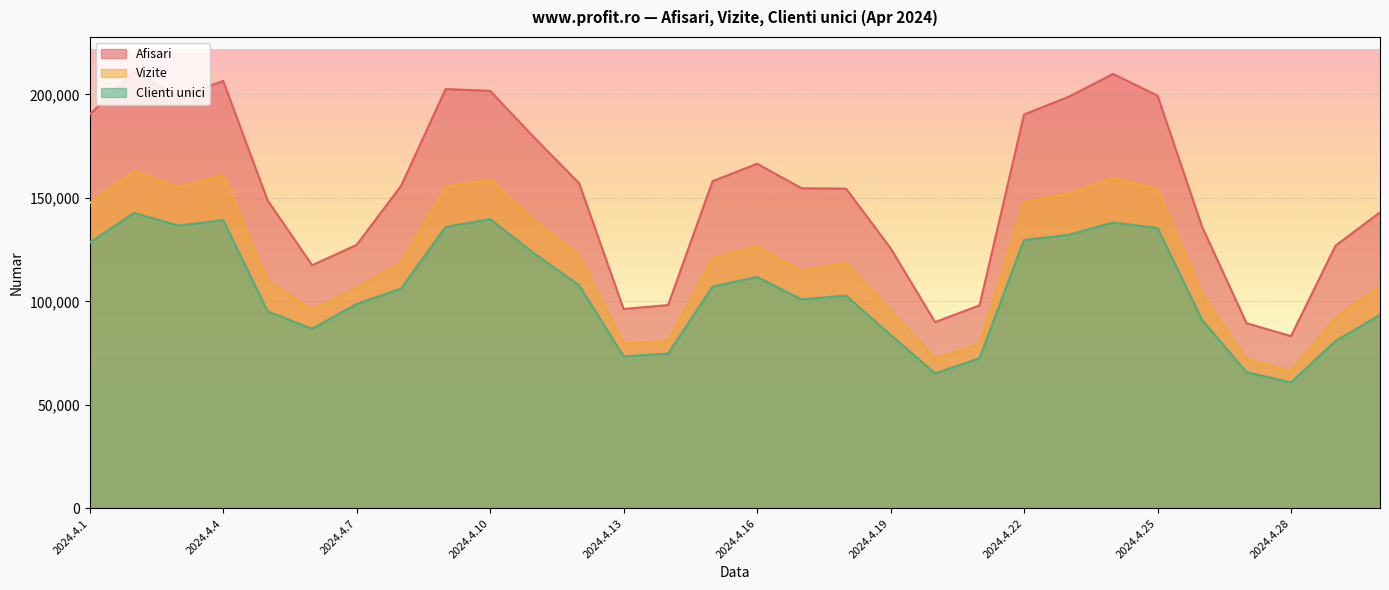

What is the maximum value shown in the chart?

210876